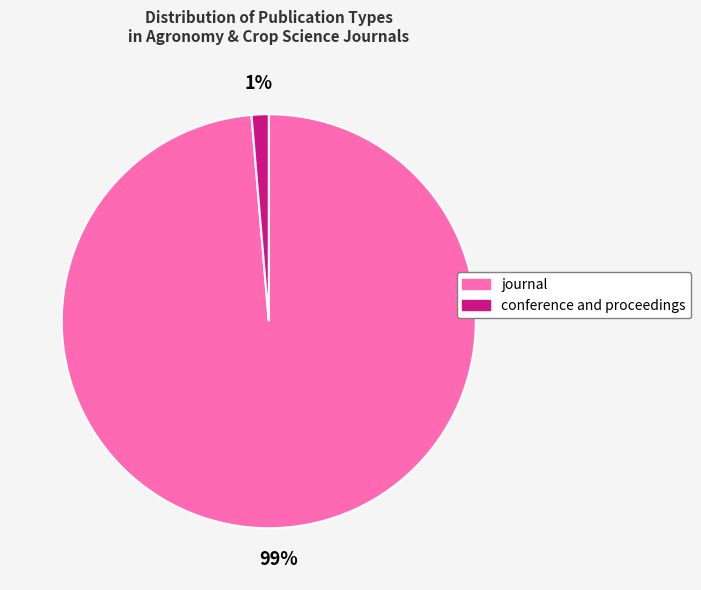

Rank the categories by value from highest to lowest.

journal, conference and proceedings